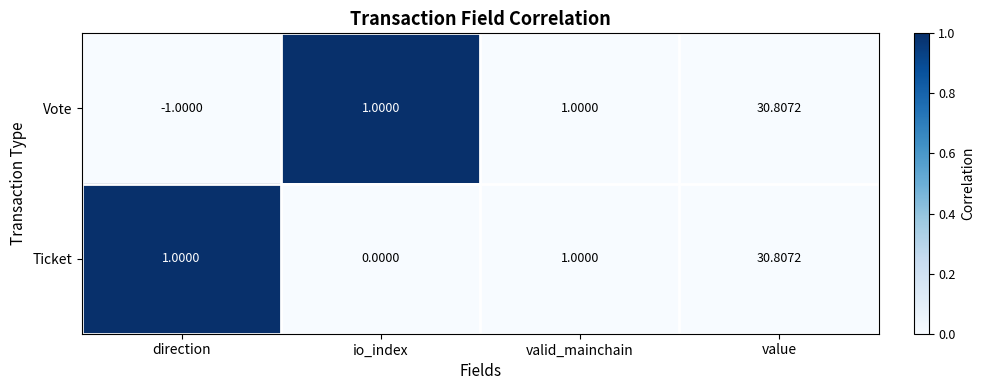

Count the number of categories in the chart.

4